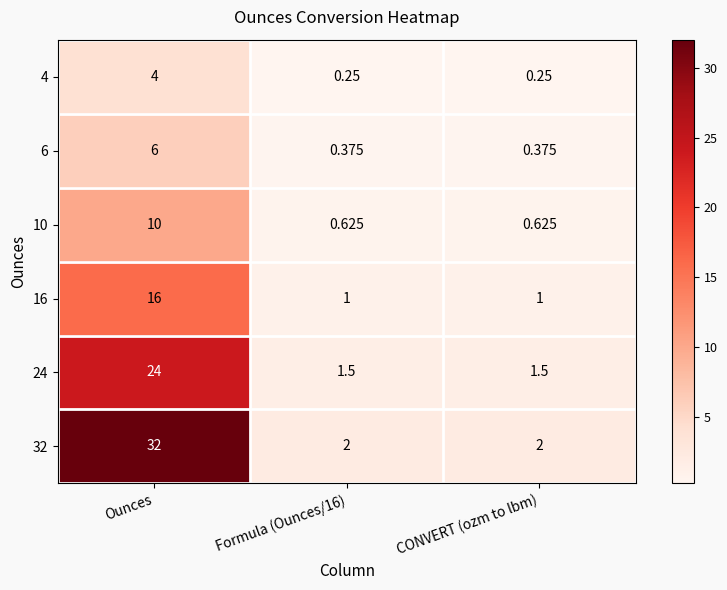

At which category is the sum across all series the highest?

Ounces